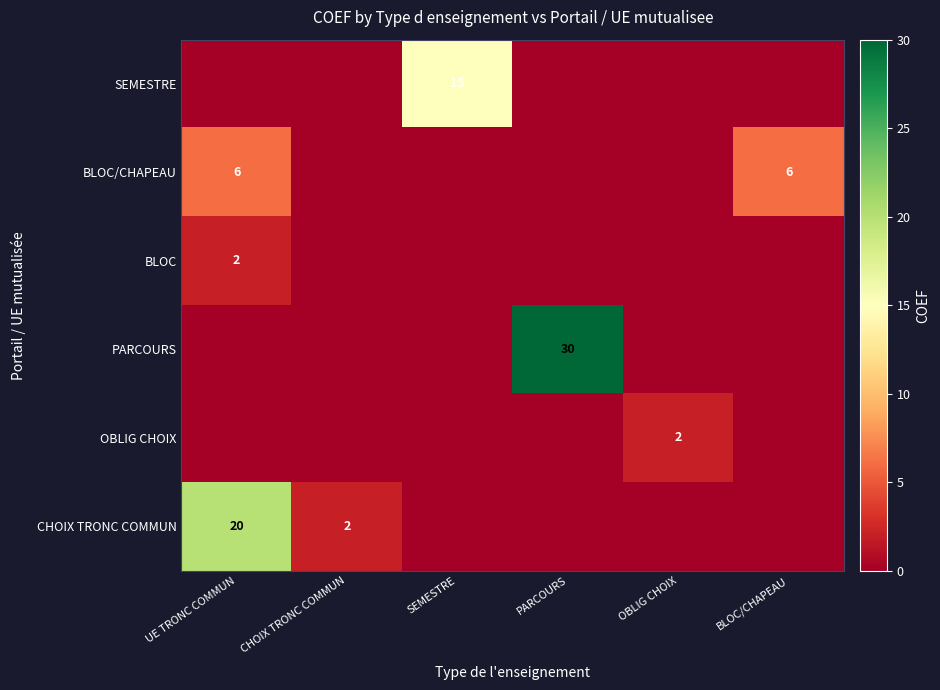

The CHOIX TRONC COMMUN series shows 2 at CHOIX TRONC COMMUN. True or false?

True